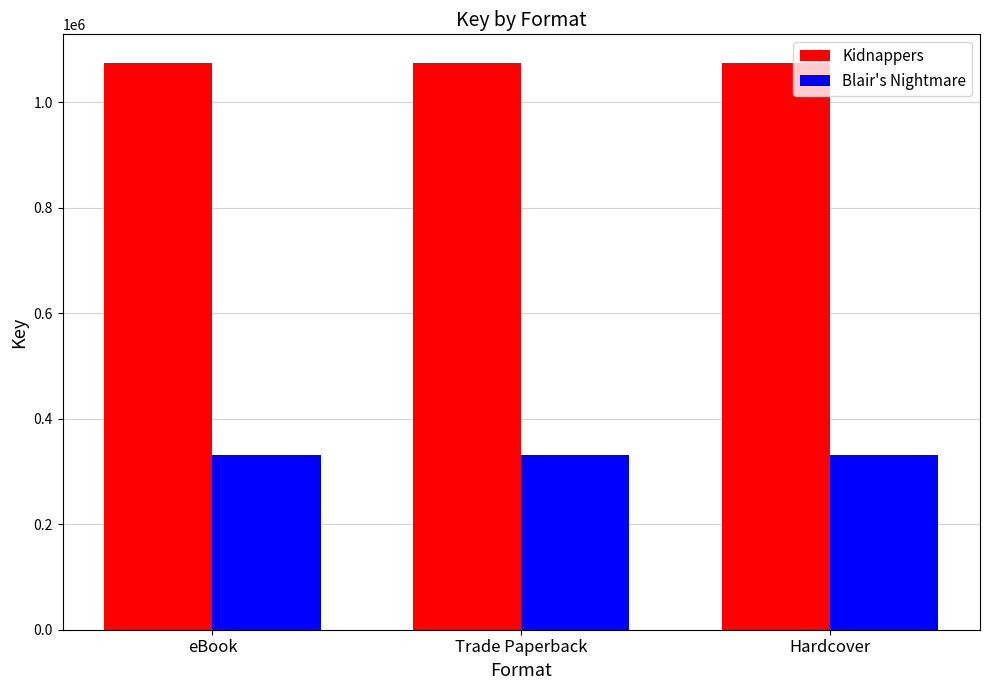

The value of Kidnappers at Hardcover is 1075098. True or false?

True